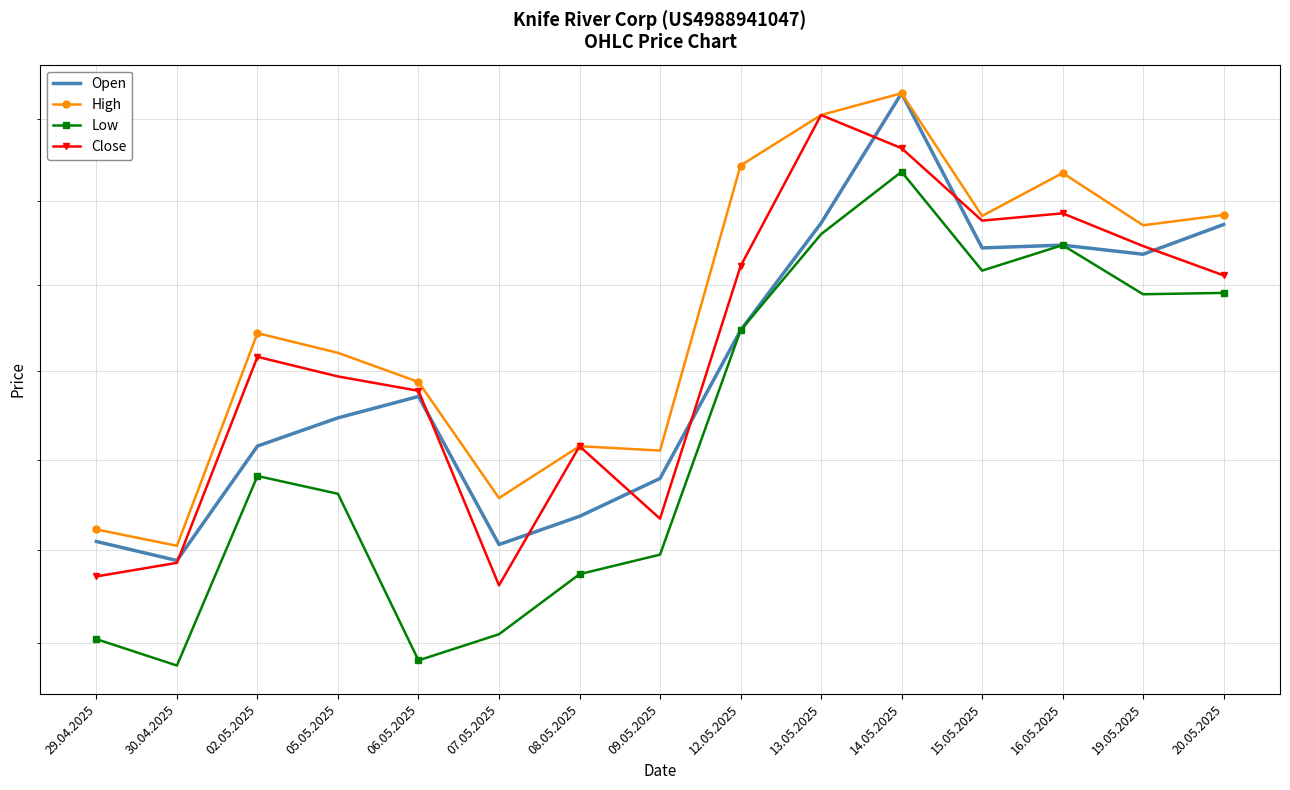

Rank the series by their maximum value, from highest to lowest.

Open, High, Close, Low